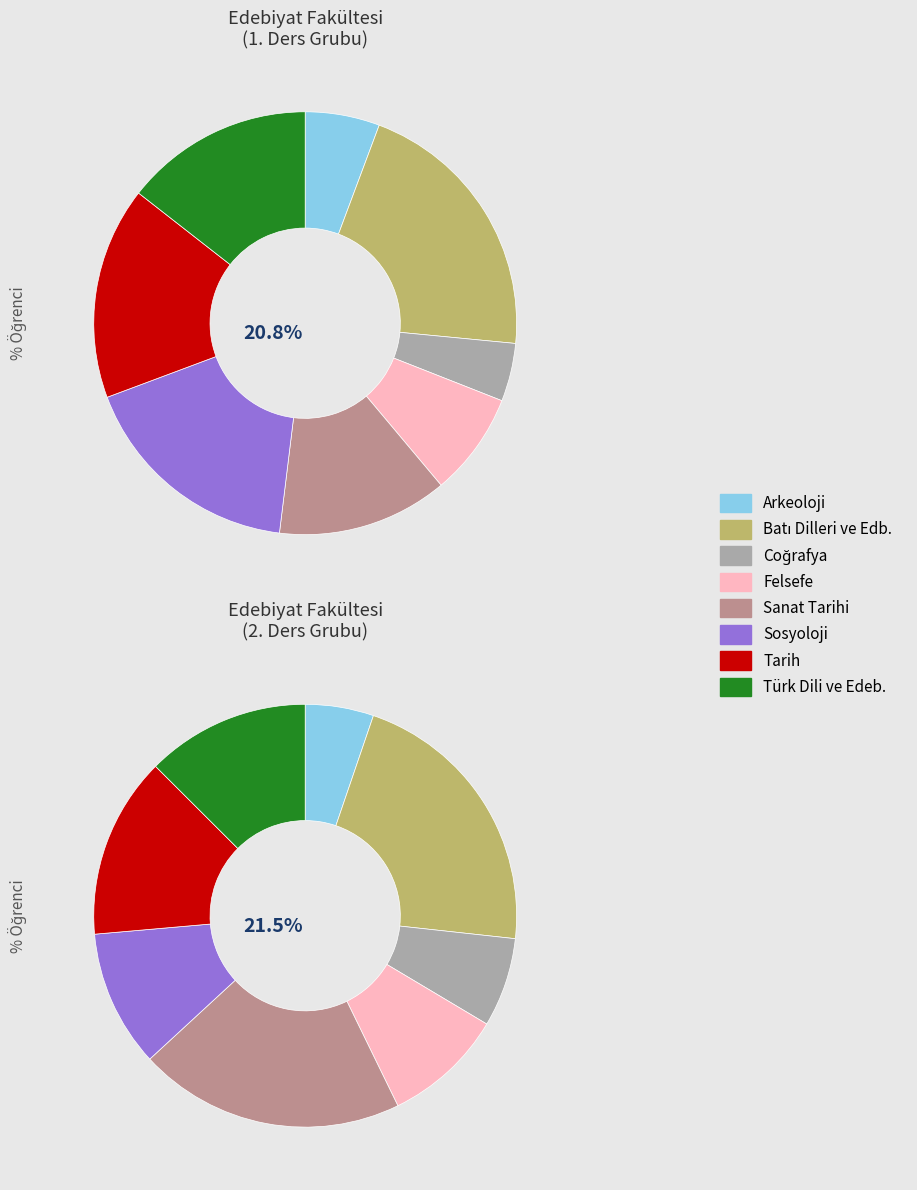

Which slice is the largest?

Batı Dilleri ve Edb.